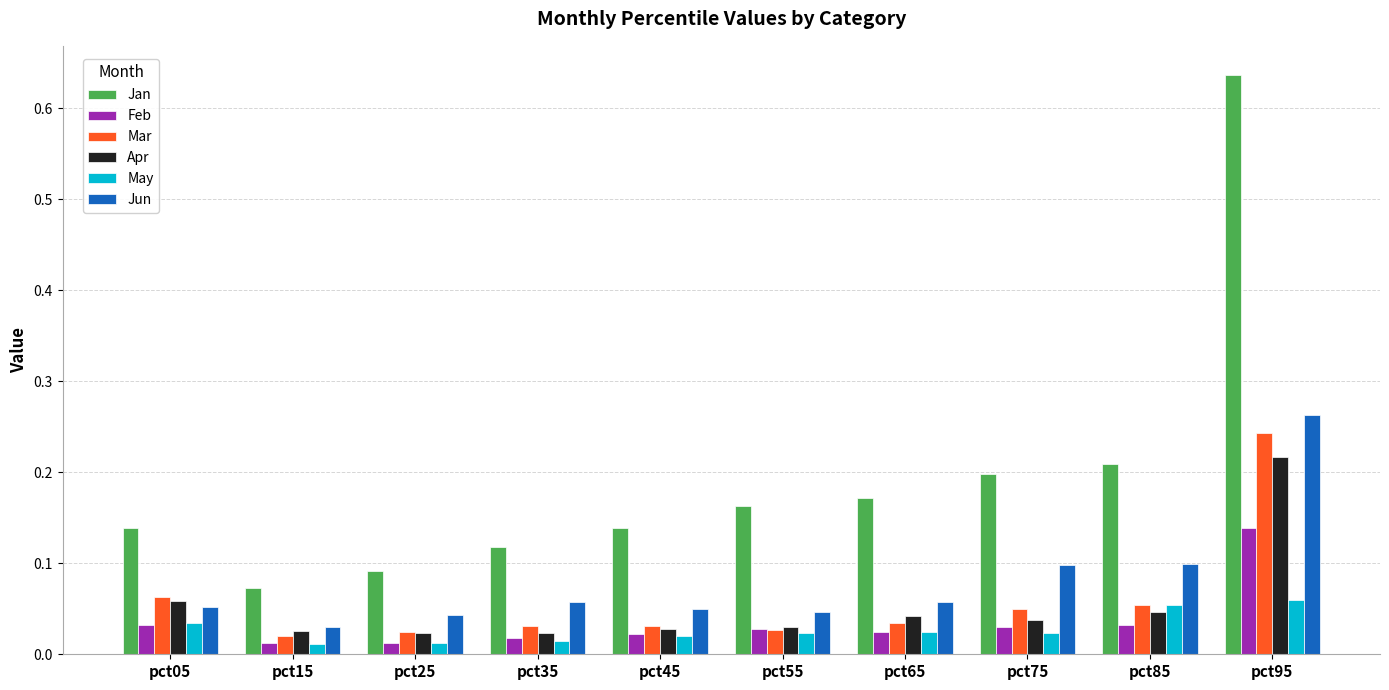

True or false: Jan has a value of 0.1 at pct45.

True